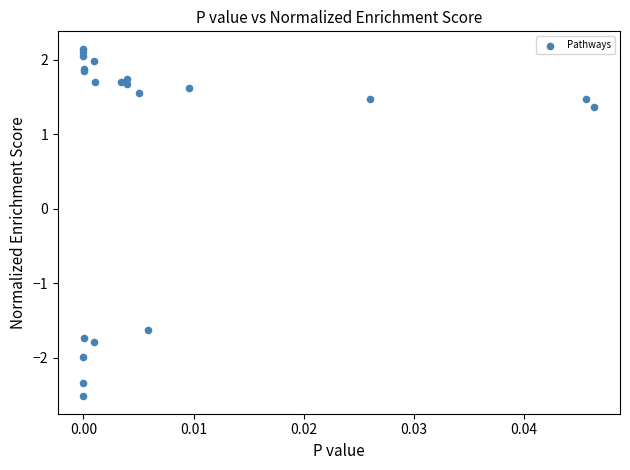

What Y value in the scatter plot is closest to 0?

1.4